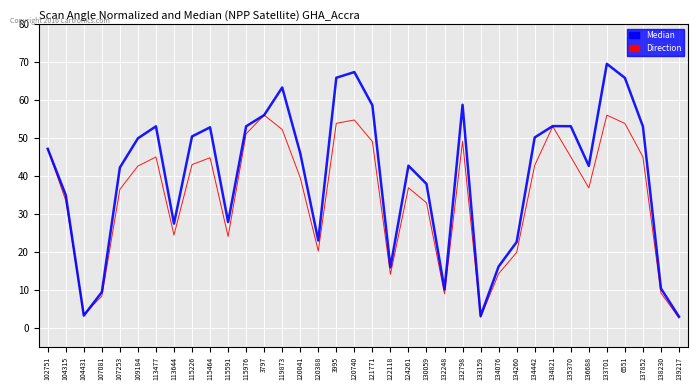

List the series in order of their overall mean, lowest first.

Direction, Median